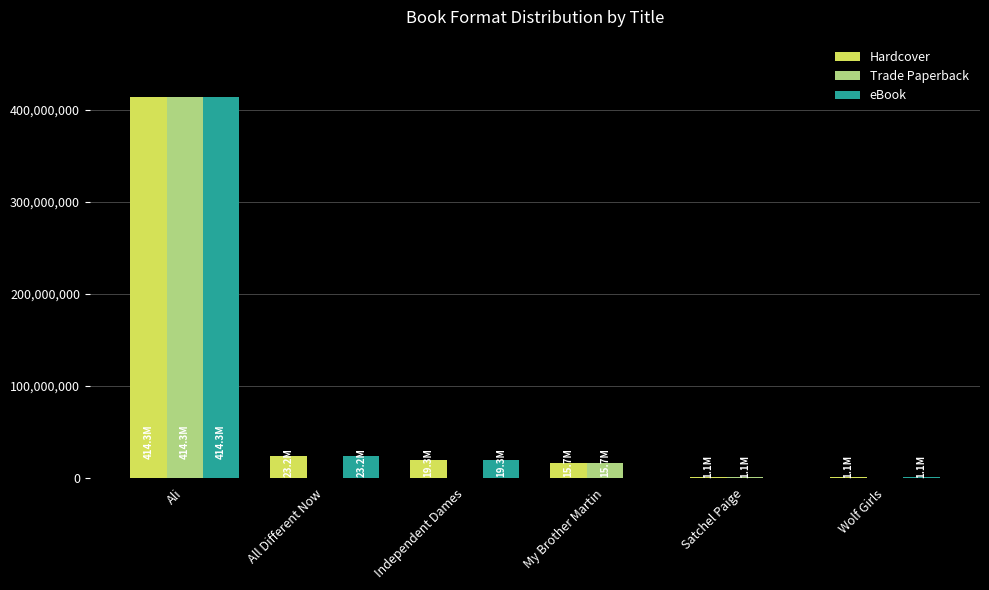

What is the difference between the Hardcover values at Satchel Paige and Ali?

413277800